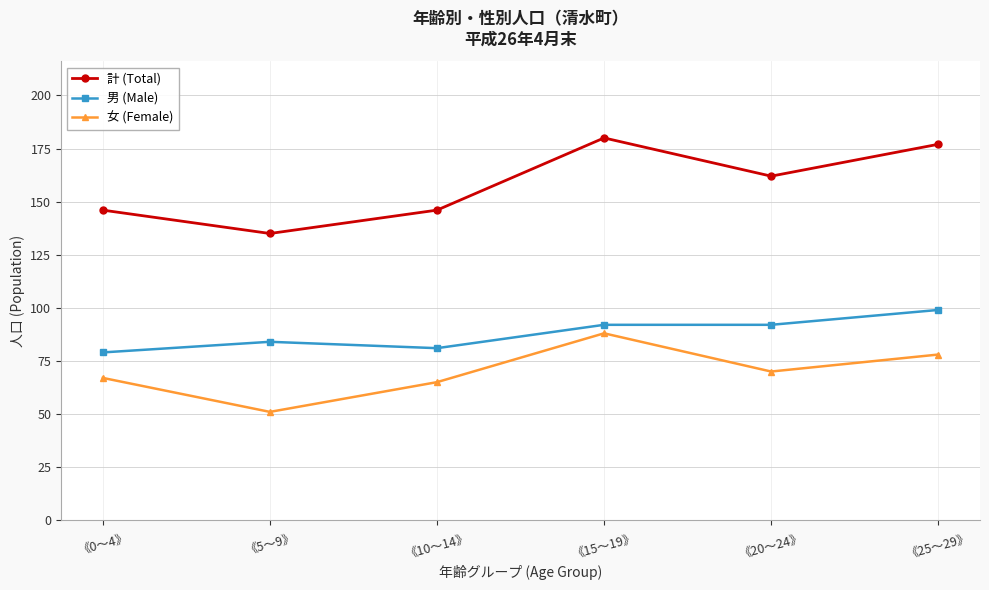

The value of 女 (Female) at 《20～24》 is 70. True or false?

True